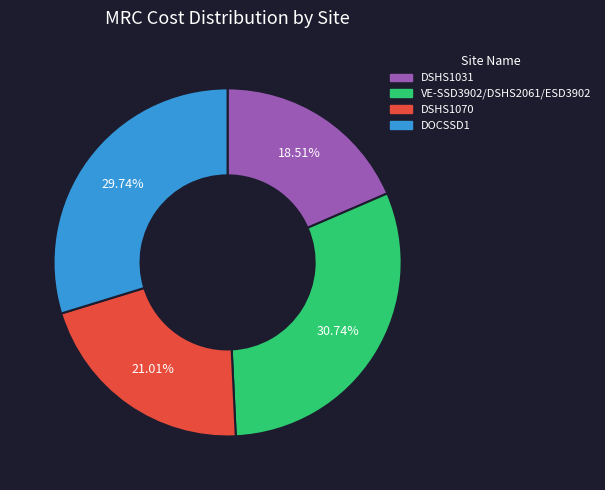

Rank the categories by value from highest to lowest.

VE-SSD3902/DSHS2061/ESD3902, DOCSSD1, DSHS1070, DSHS1031